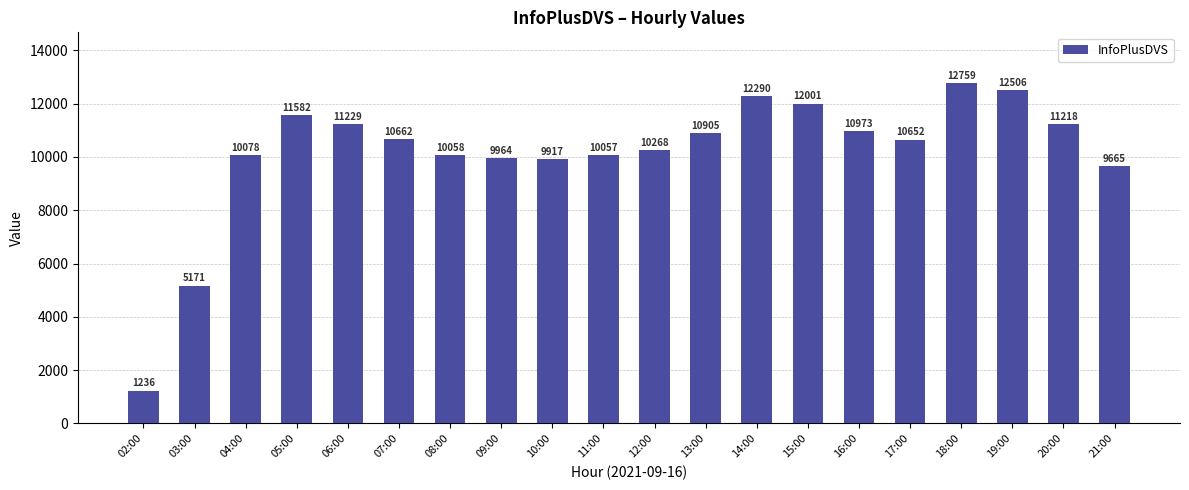

The value at 12:00 is 10268. True or false?

True